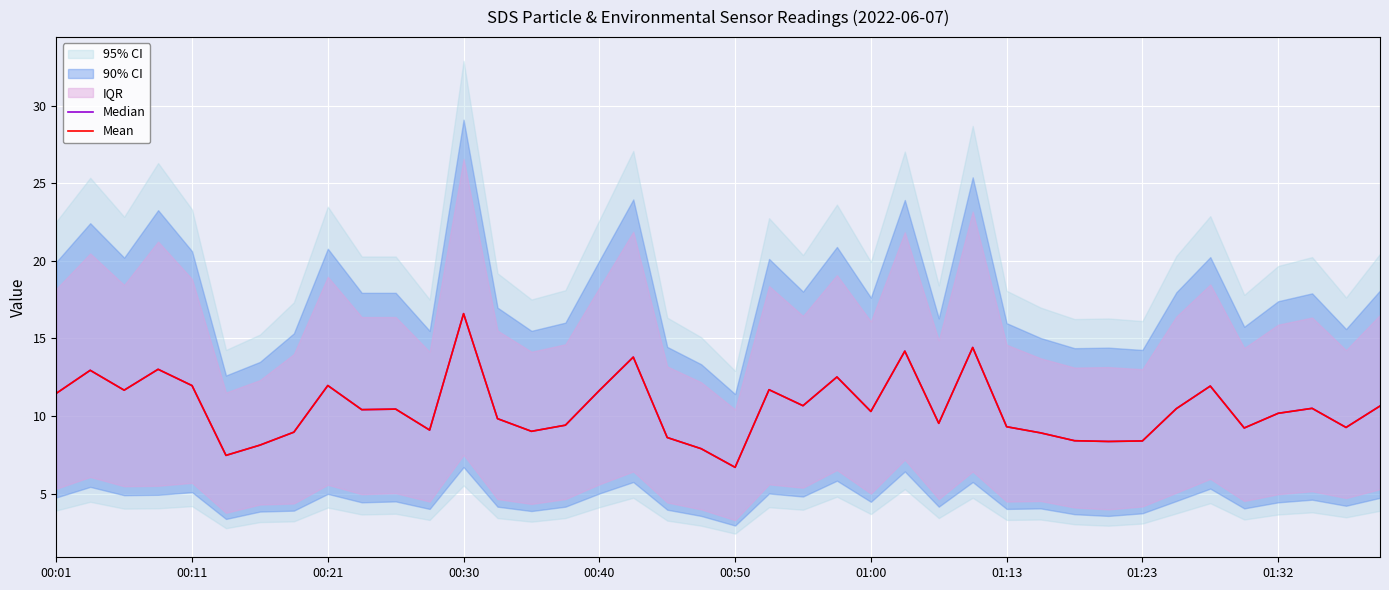

True or false: Median and Mean cross at least once.

False